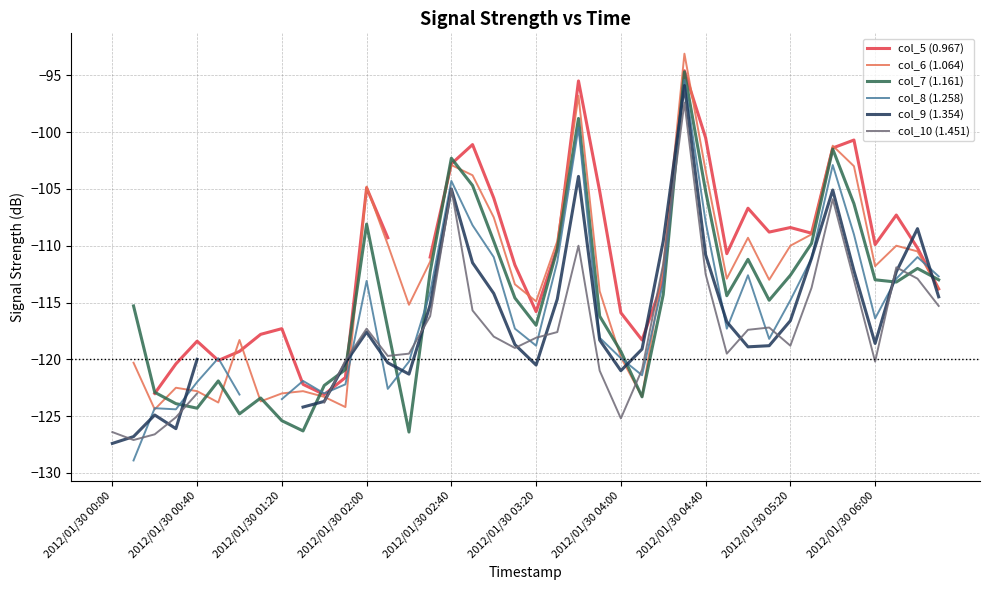

The col_8 (1.258) series shows -118.1 at 23. True or false?

True